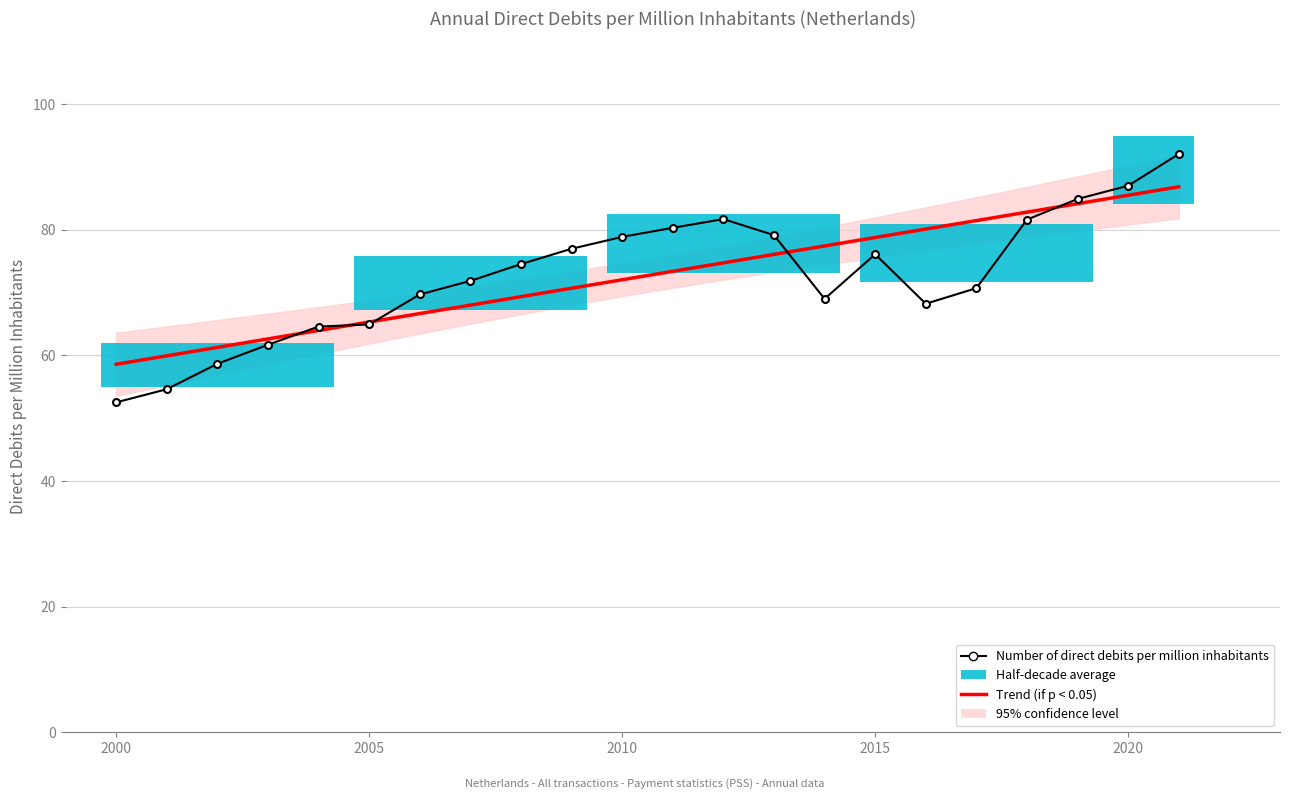

What is the value of the Trend (if p < 0.05) point at the 10th from the left?

70.7